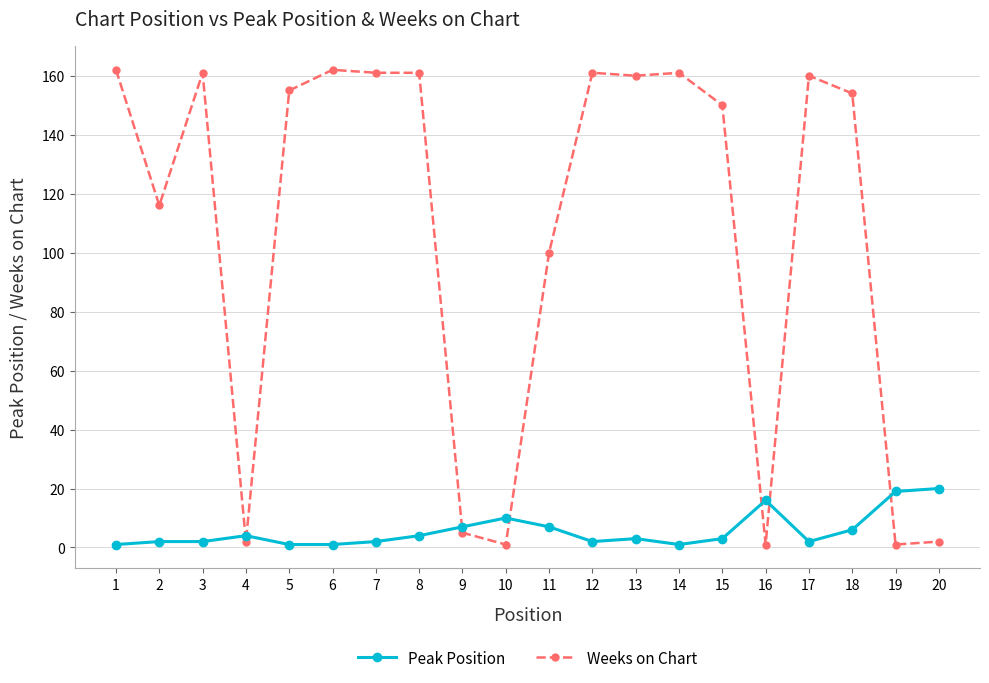

Does the chart have visible grid lines?

Yes